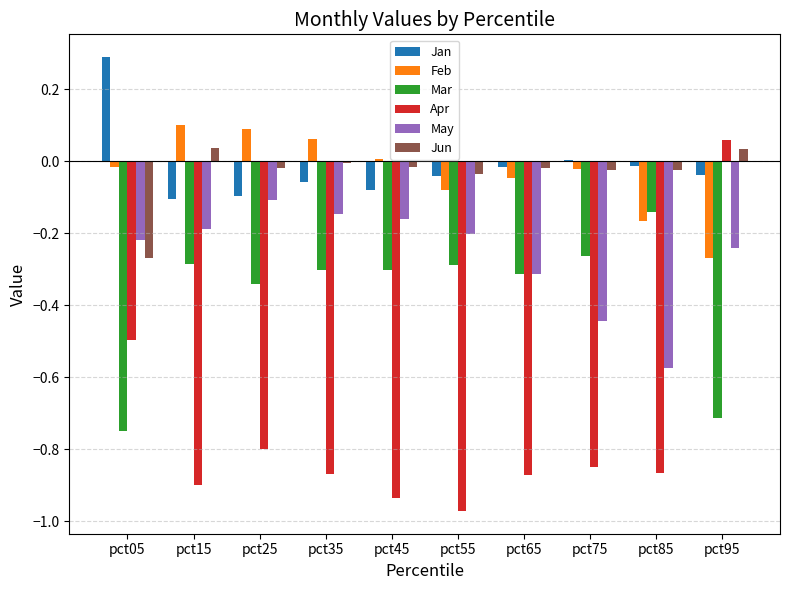

Which series has the largest range (max minus min)?

Apr